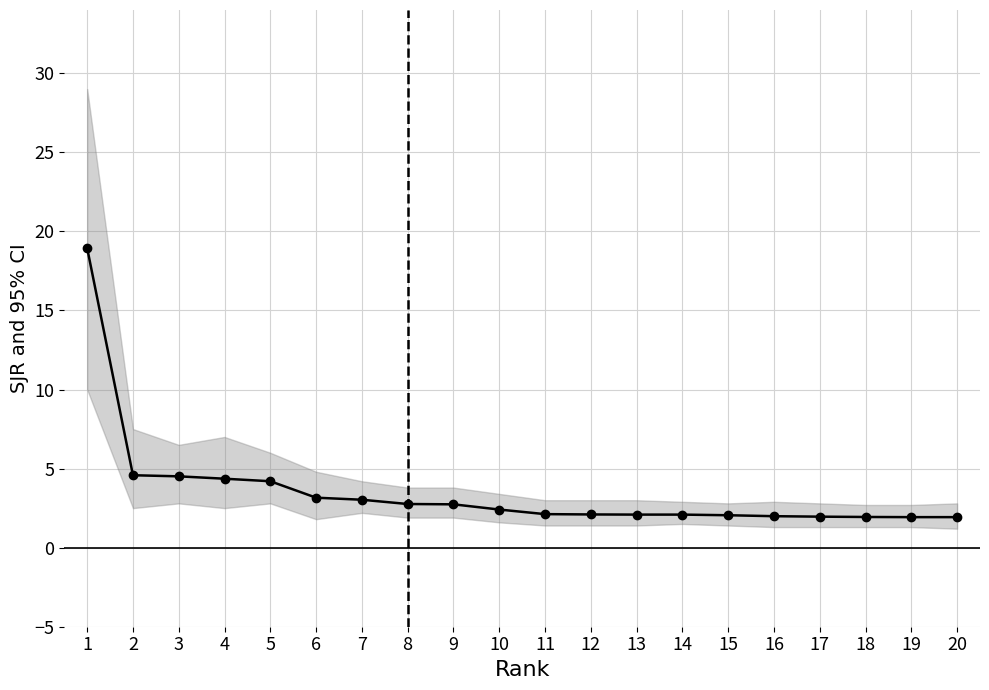

At which label does the data first exceed 2?

1